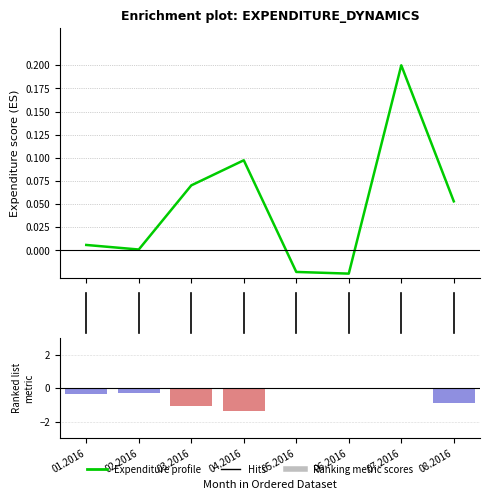

What is the sum of all values?

0.4